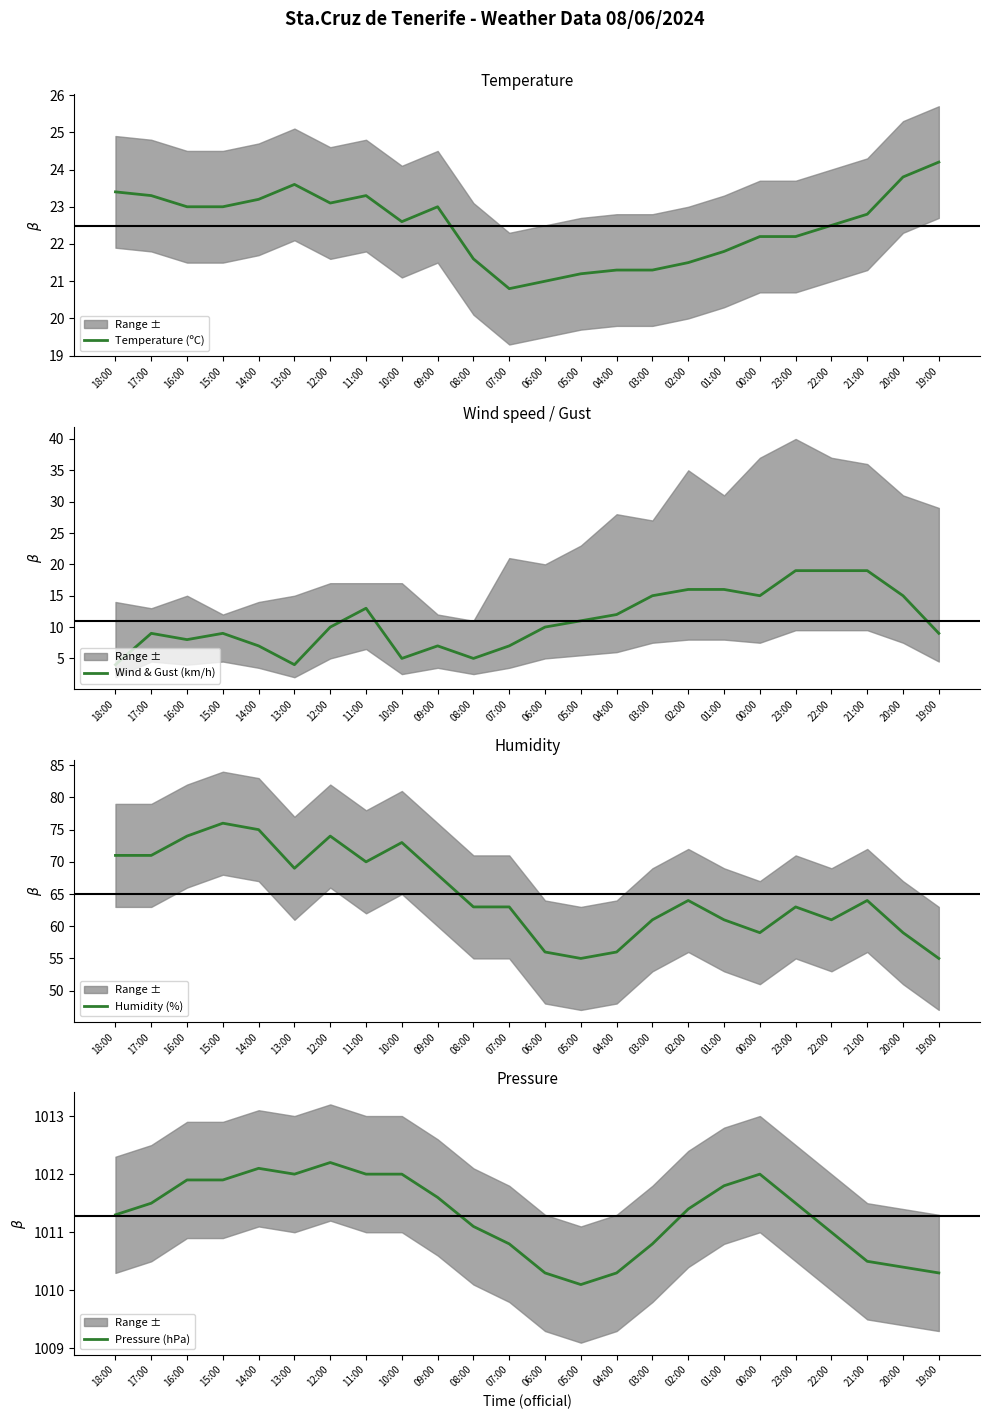

At how many categories does at least one series exceed 306?

24